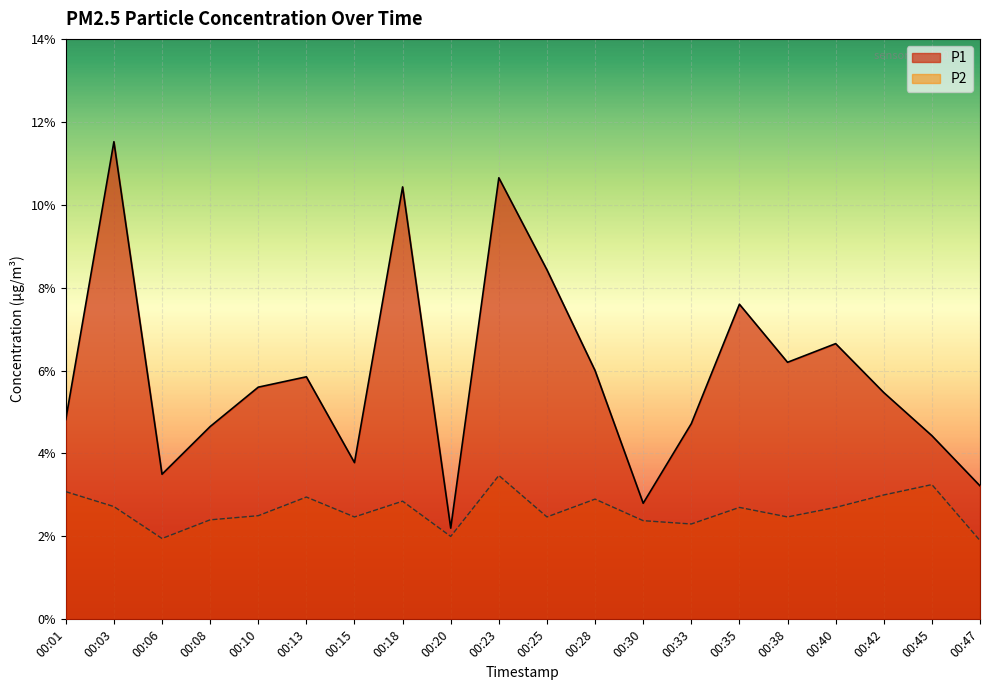

What is the sum of the P1 values at 00:10 and 00:13?

11.4